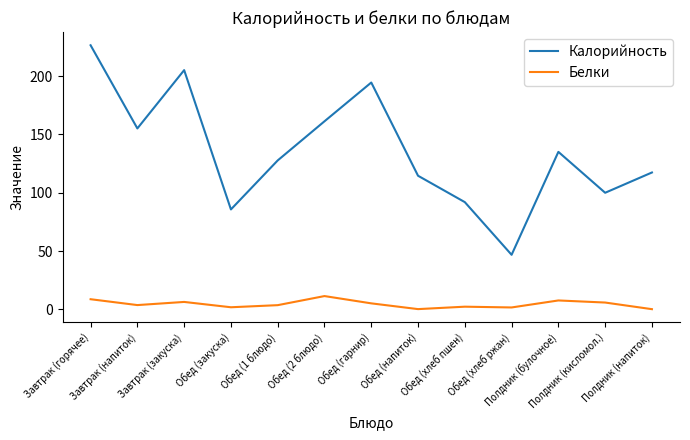

True or false: Белки and Калорийность intersect in this chart.

False